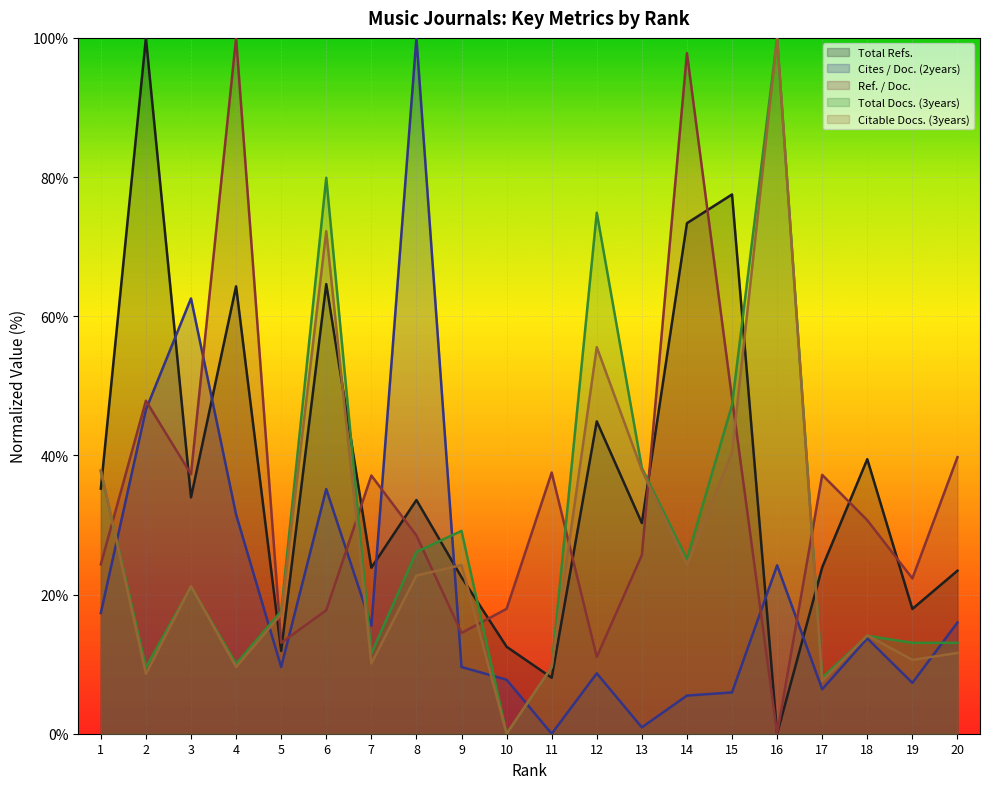

What is the value of the Total Docs. (3years) point at the 8th from the left?

26.1